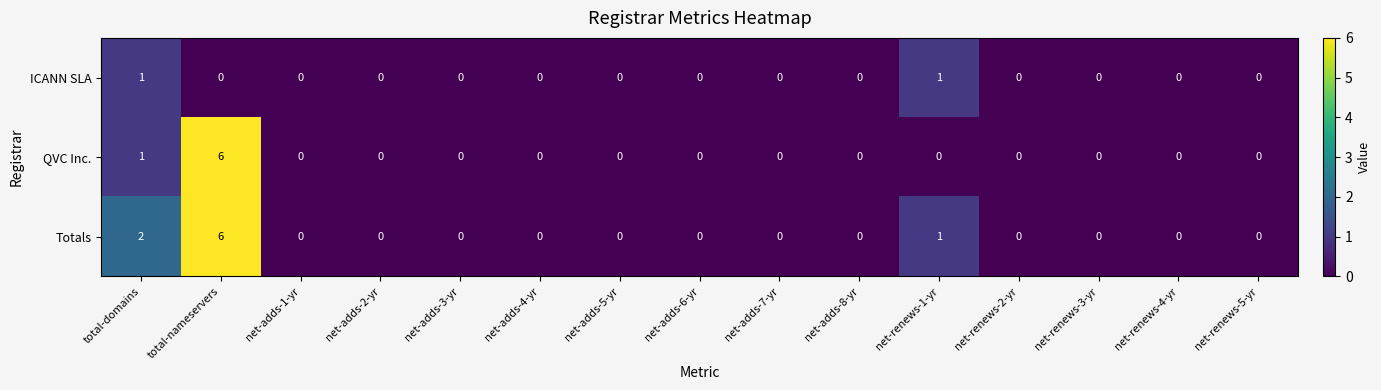

Count the number of data series in this chart.

3